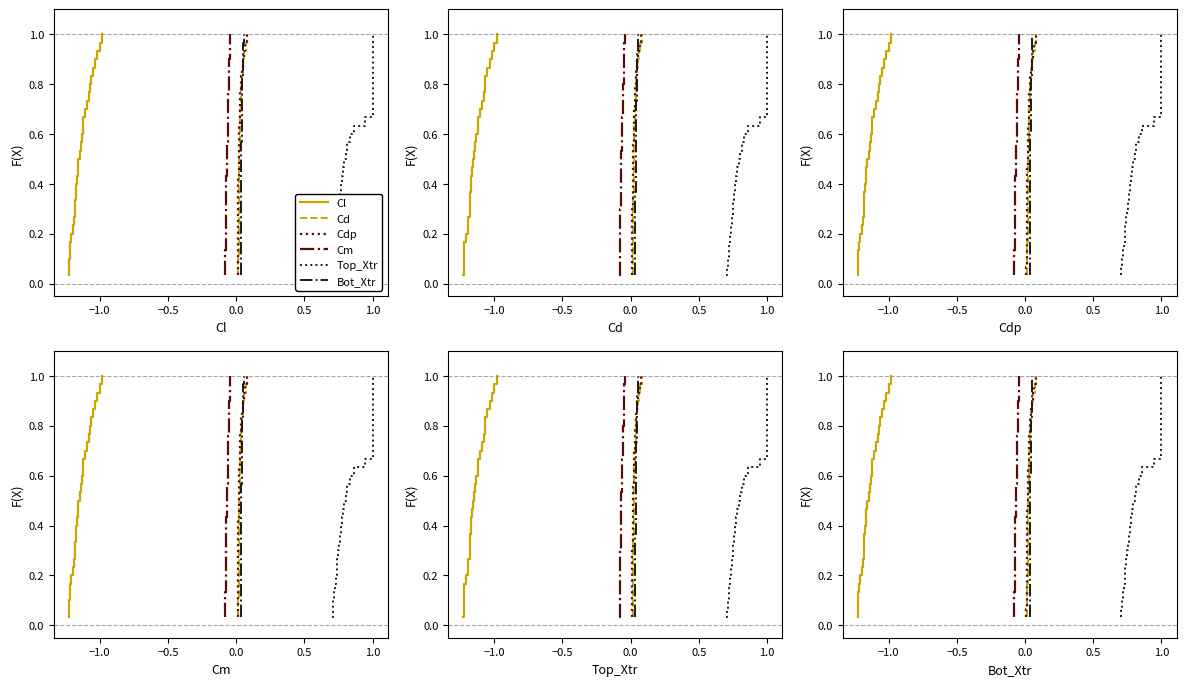

True or false: Bot_Xtr and Cd cross at least once.

False